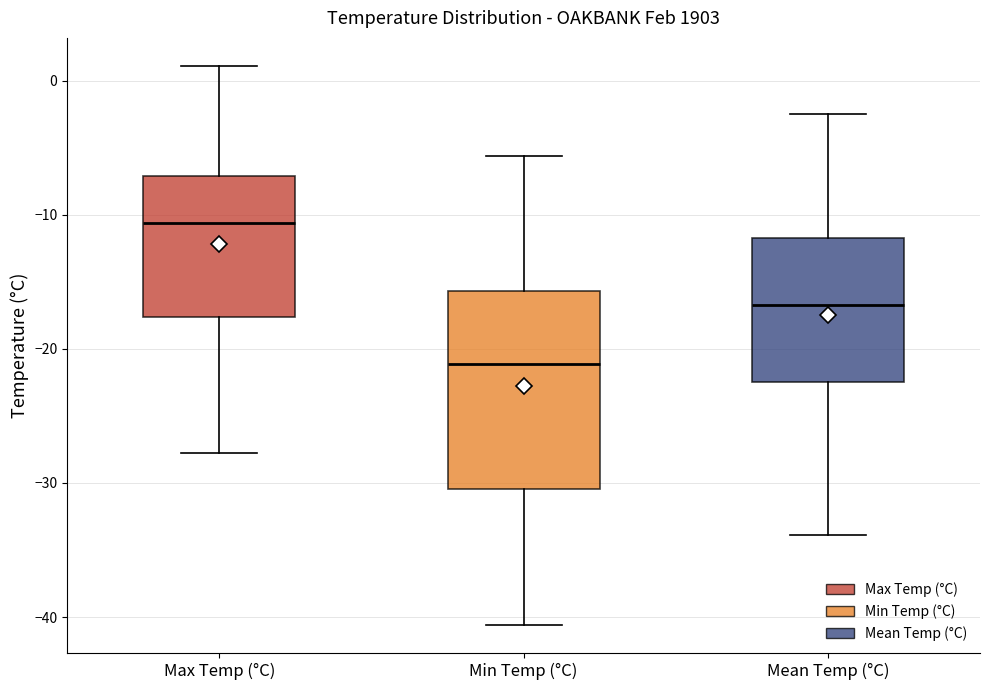

Reading left to right, read every box against the y-axis: the position of its median line, the range the box covers, and the ends of its whiskers. The values are not printed on the chart, so give them approximately, as read against the axis.

Max Temp (°C): median -11, box -18 to -7, whiskers -28 to 1
Min Temp (°C): median -21, box -30 to -16, whiskers -41 to -6
Mean Temp (°C): median -17, box -22 to -12, whiskers -34 to -2